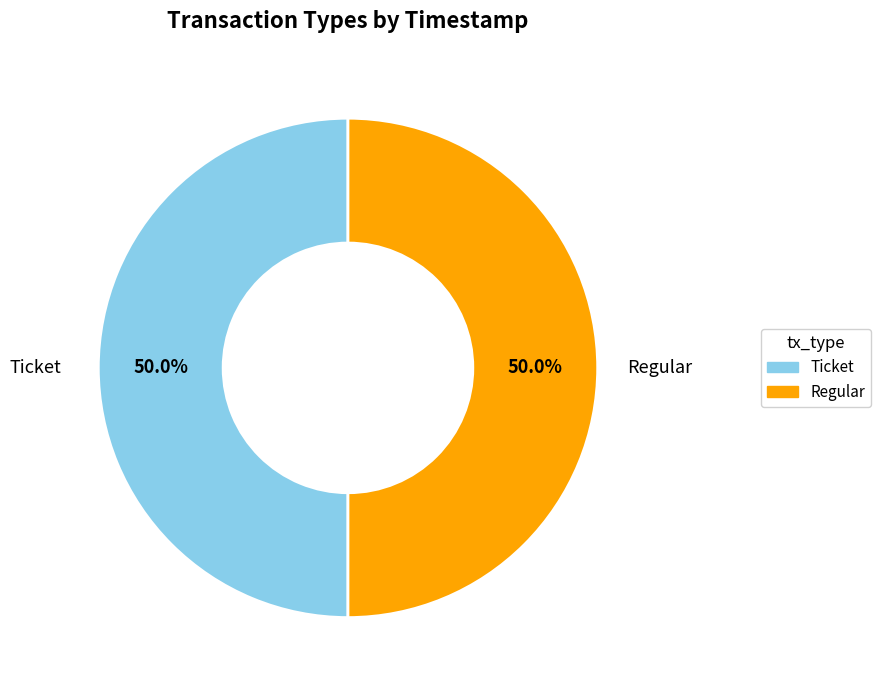

Do Regular and Ticket together represent more than half of the pie?

Yes